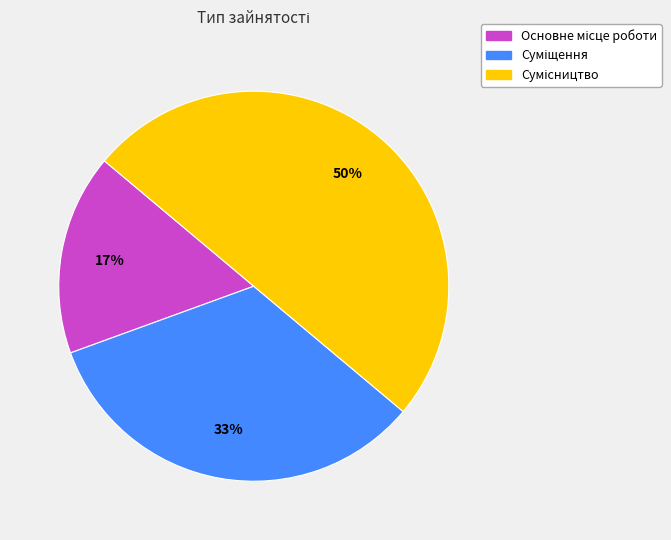

To the nearest percent, what is the difference between the largest and smallest slice percentages?

33%